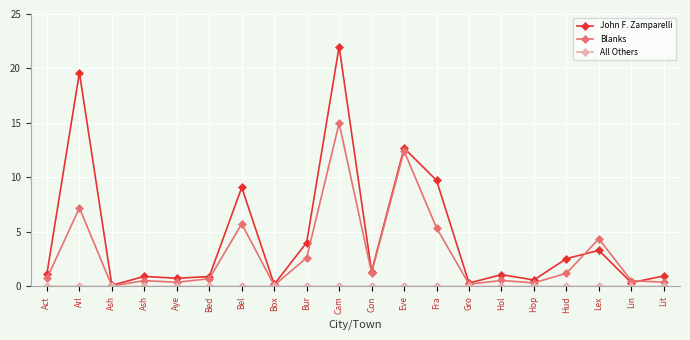

List the labels in order of All Others value, smallest first.

Act, Ash, Ash, Aye, Bed, Bel, Box, Bur, Con, Eve, Fra, Hol, Hop, Hud, Lex, Lin, Lit, Gro, Cam, Arl